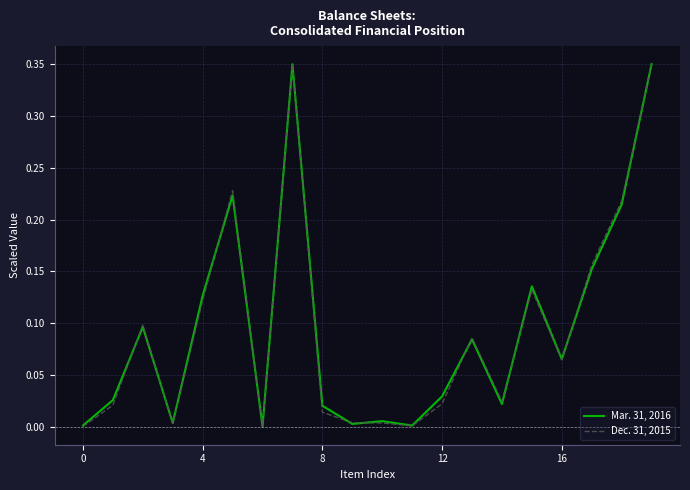

List the series in order of their overall mean, lowest first.

Dec. 31, 2015, Mar. 31, 2016